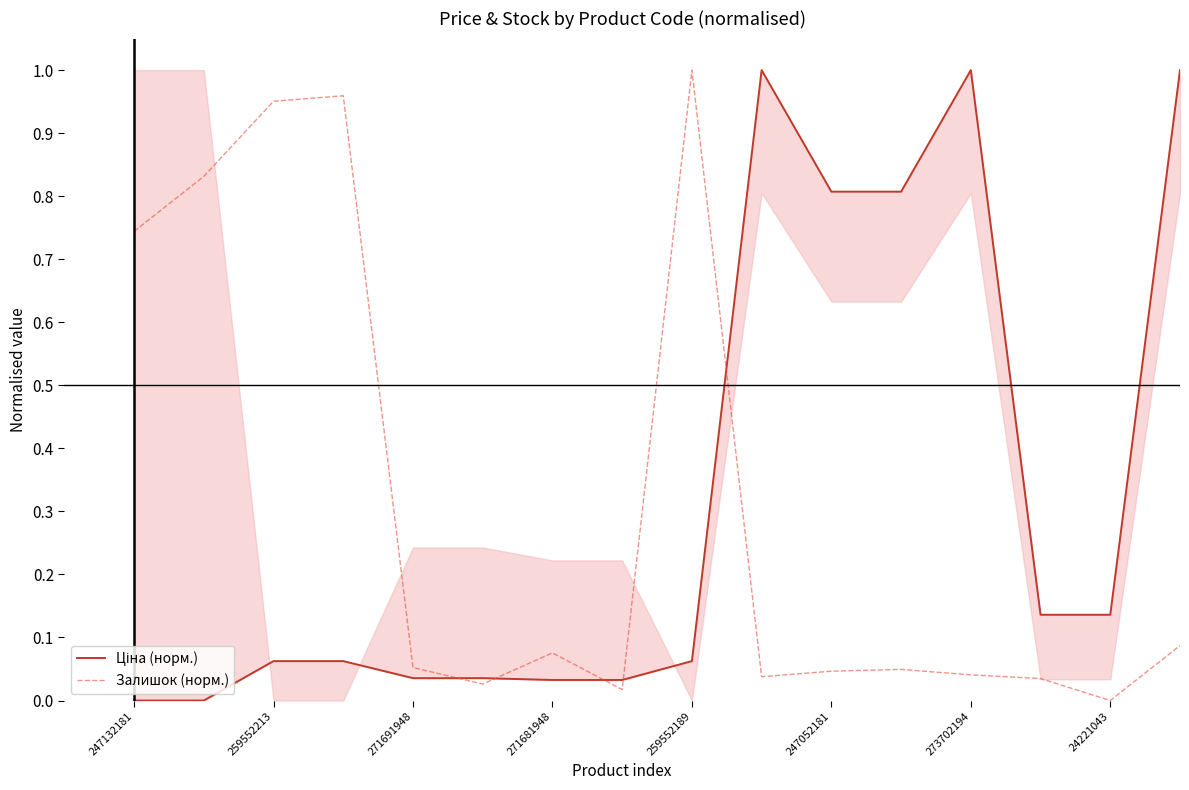

How many data points in Залишок (норм.) are above 0?

15